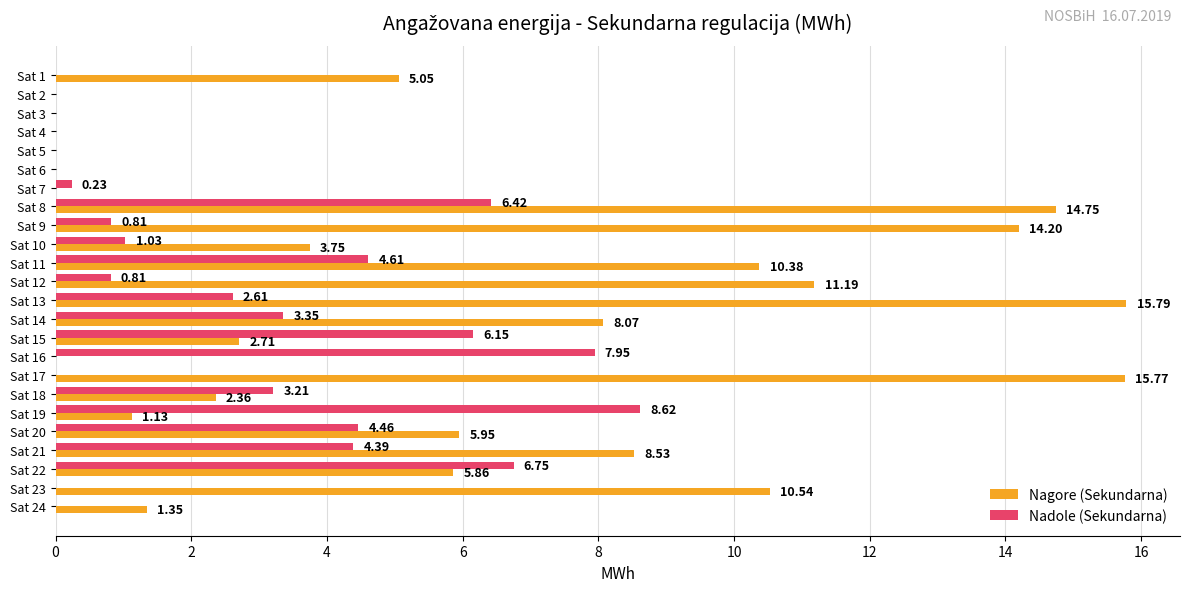

Which series changed the most between Sat 7 and Sat 14?

Nagore (Sekundarna)